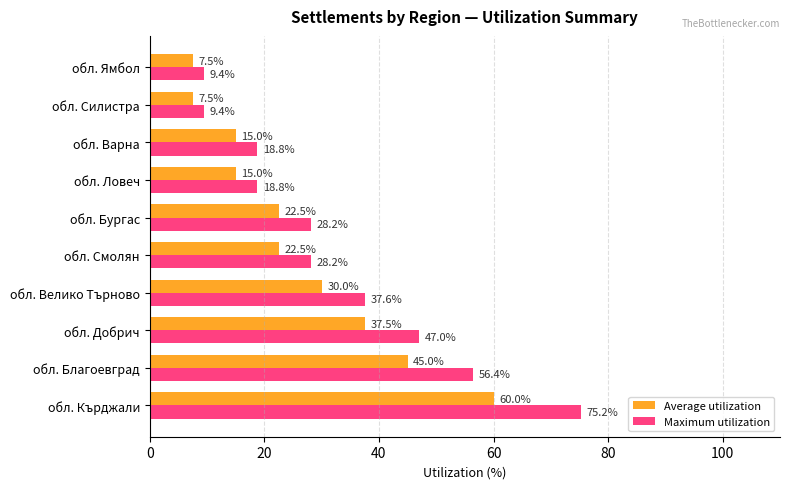

Count the number of categories in the chart.

10